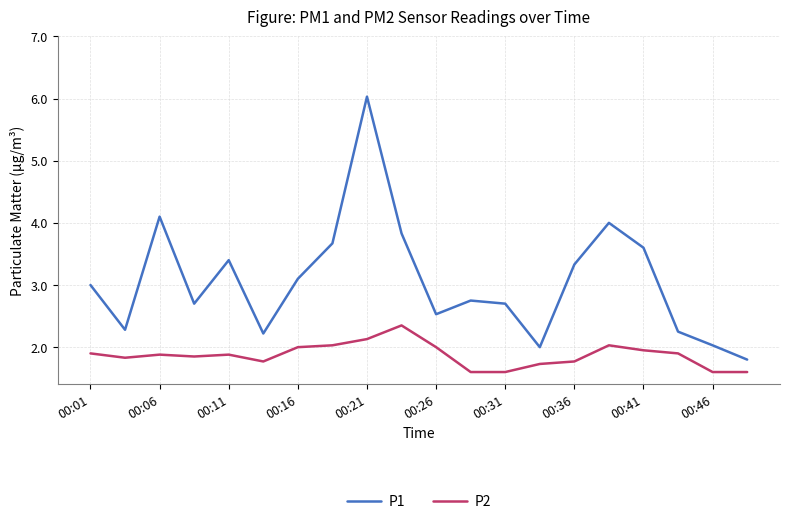

Which series has the largest range (max minus min)?

P1